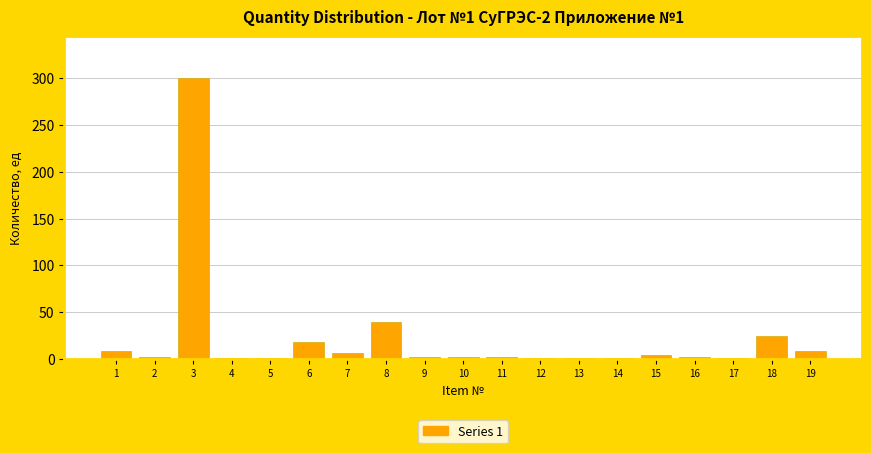

What is the sum of all values?

424